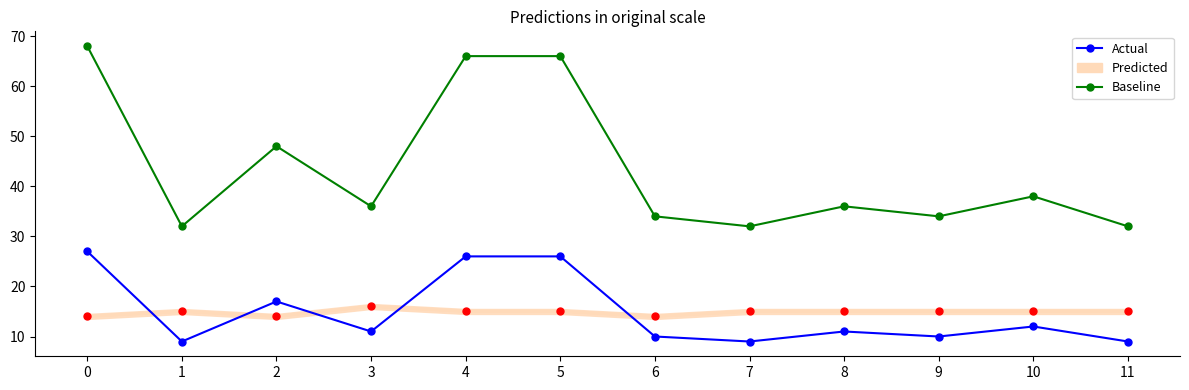

True or false: Negative Word Count (scaled) and Non-categorized Word Count cross at least once.

False